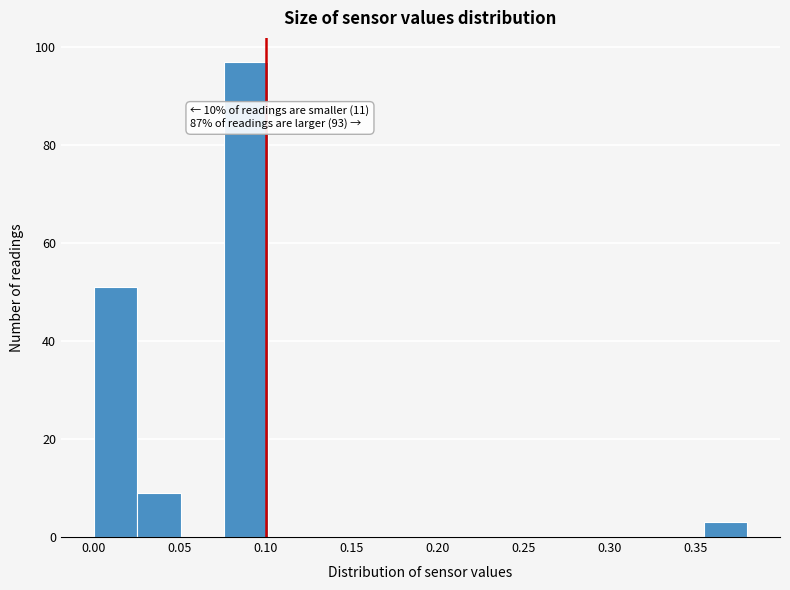

Which range on the x-axis has the tallest bar?

0.075 to 0.100